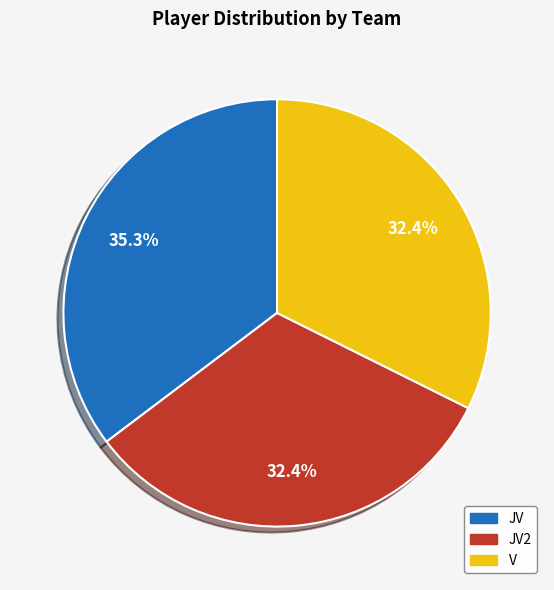

To the nearest percent, what is the average slice percentage?

33%